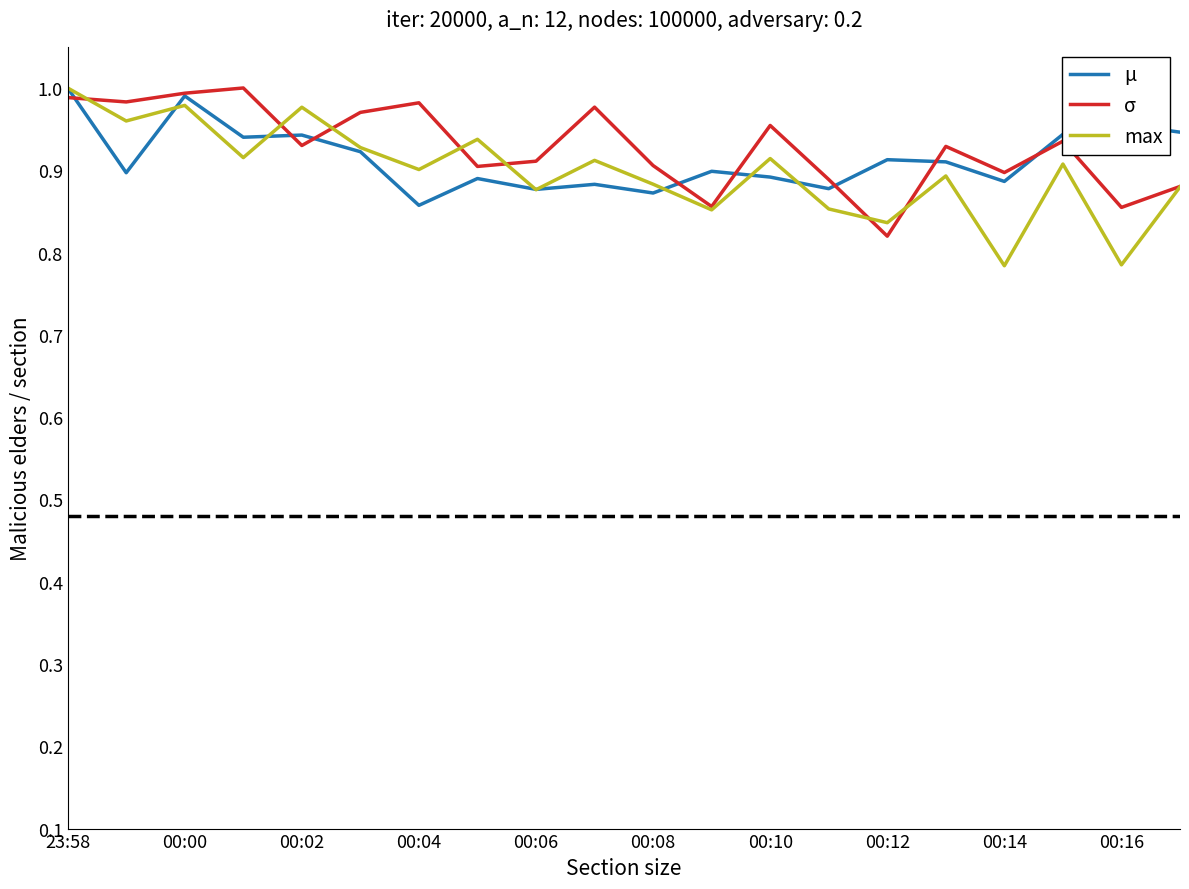

How many lines are shown in the chart?

3